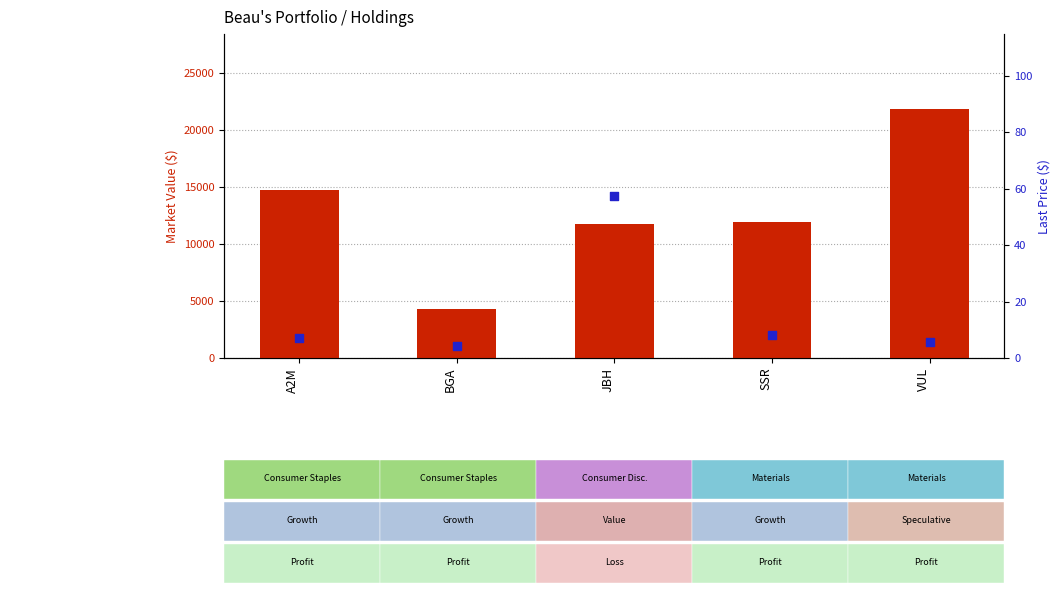

Which series reaches the minimum Y coordinate?

Last price